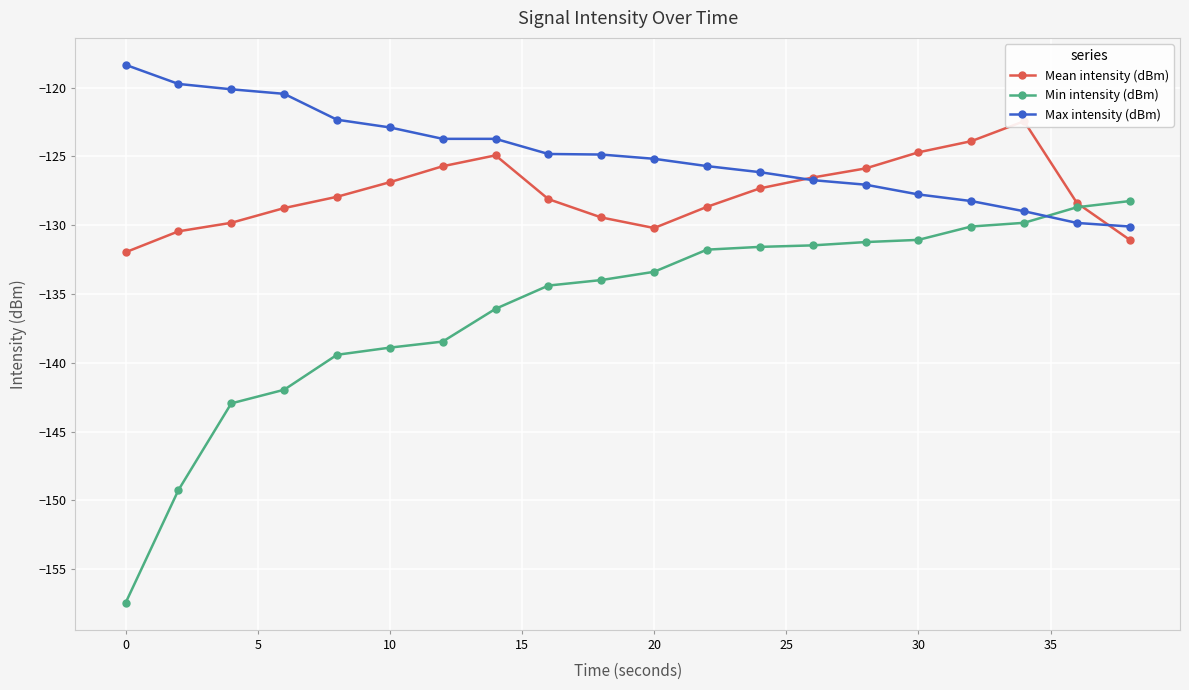

True or false: Max intensity (dBm) has a value of -28.1 at 10.

False